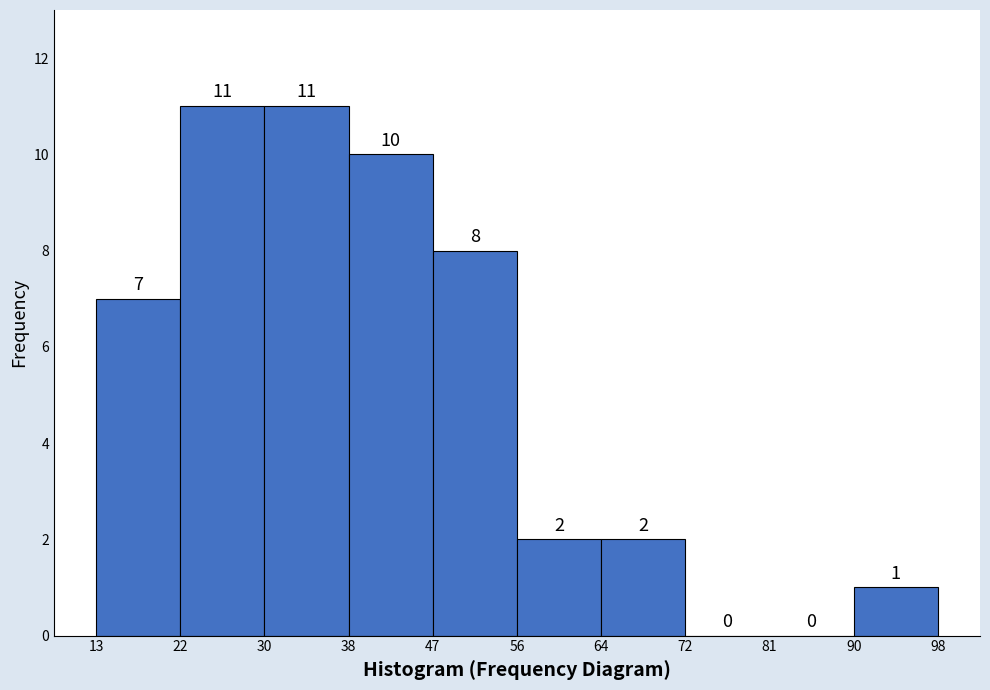

Reading left to right, list every bar in this chart as the range it spans on the x-axis followed by its height.

13 to 22: 7
22 to 30: 11
30 to 38: 11
38 to 47: 10
47 to 56: 8
56 to 64: 2
64 to 72: 2
72 to 81: 0
81 to 90: 0
90 to 98: 1